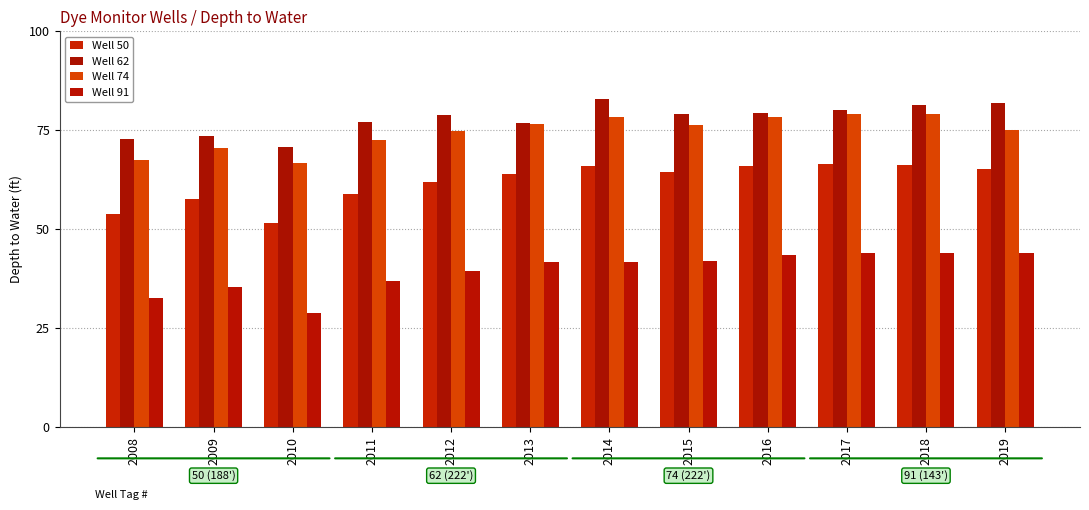

The Well 91 series shows 35.2 at 2009. True or false?

True